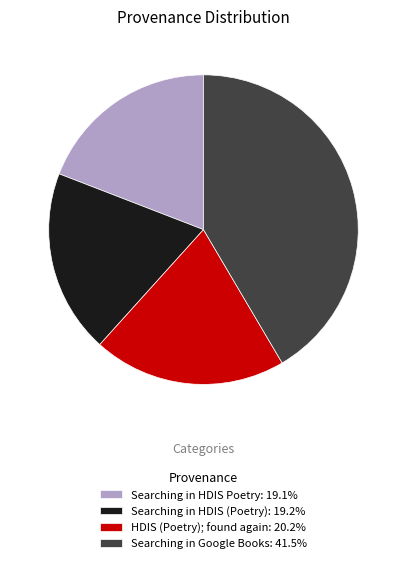

Does Searching in HDIS Poetry: 19.1% represent more than half of the total?

No